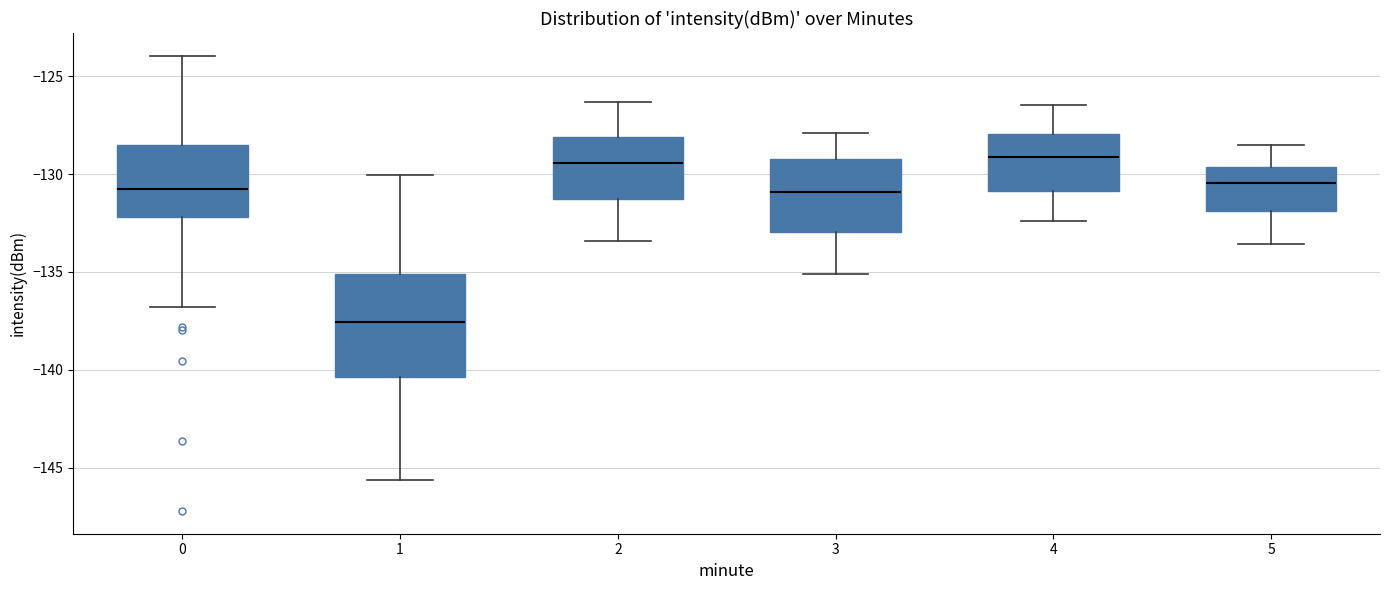

Reading left to right, transcribe this box plot: for each box, give where its median line is, the range the box spans, and where its two whiskers end, as read against the y-axis. The values are not printed on the chart, so give them approximately, as read against the axis.

0: median -131.0, box -132.0 to -128.5, whiskers -137.0 to -124.0
1: median -137.5, box -140.5 to -135.0, whiskers -145.5 to -130.0
2: median -129.5, box -131.5 to -128.0, whiskers -133.5 to -126.5
3: median -131.0, box -133.0 to -129.0, whiskers -135.0 to -128.0
4: median -129.0, box -131.0 to -128.0, whiskers -132.5 to -126.5
5: median -130.5, box -132.0 to -129.5, whiskers -133.5 to -128.5